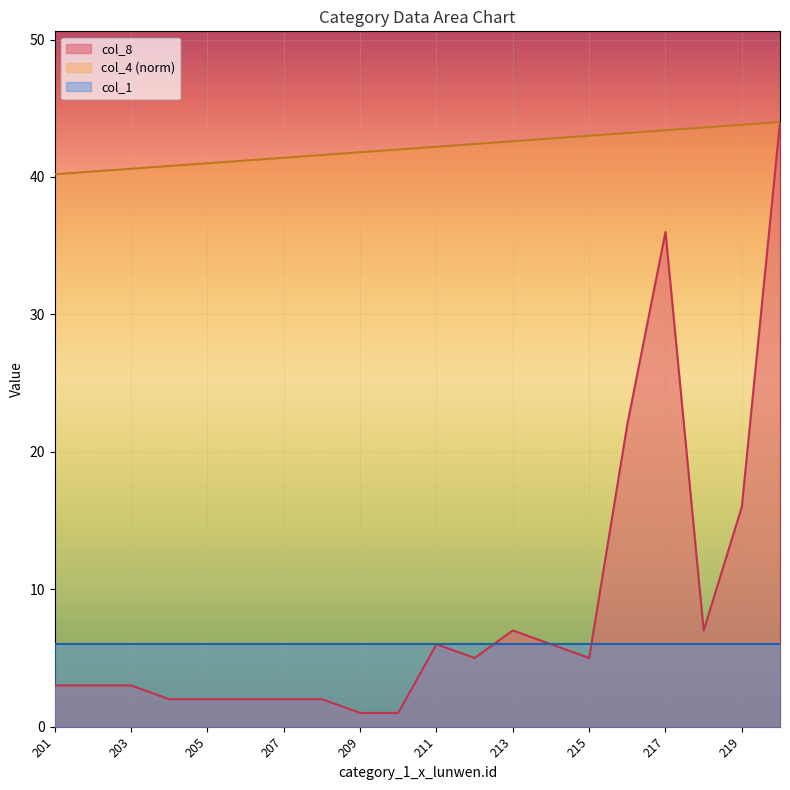

What is the maximum value for col_8?

44.0